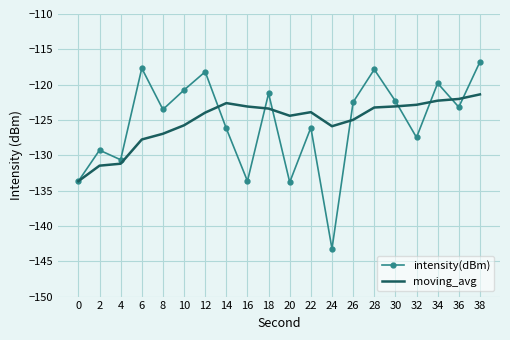

Which series has the largest range (max minus min)?

intensity(dBm)